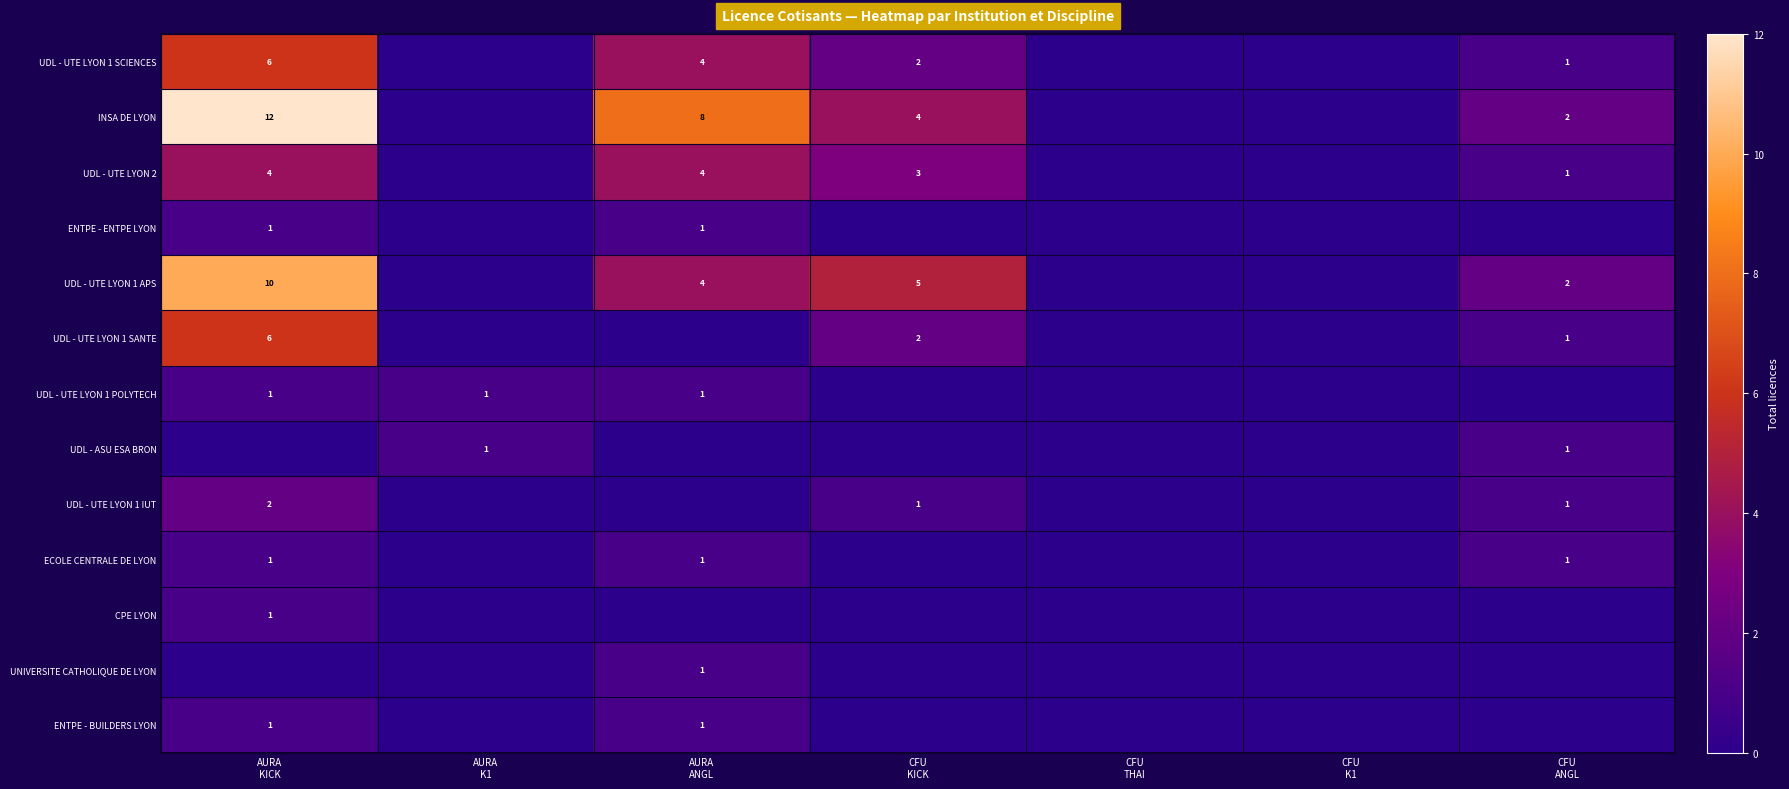

How many data points does each series have?

7